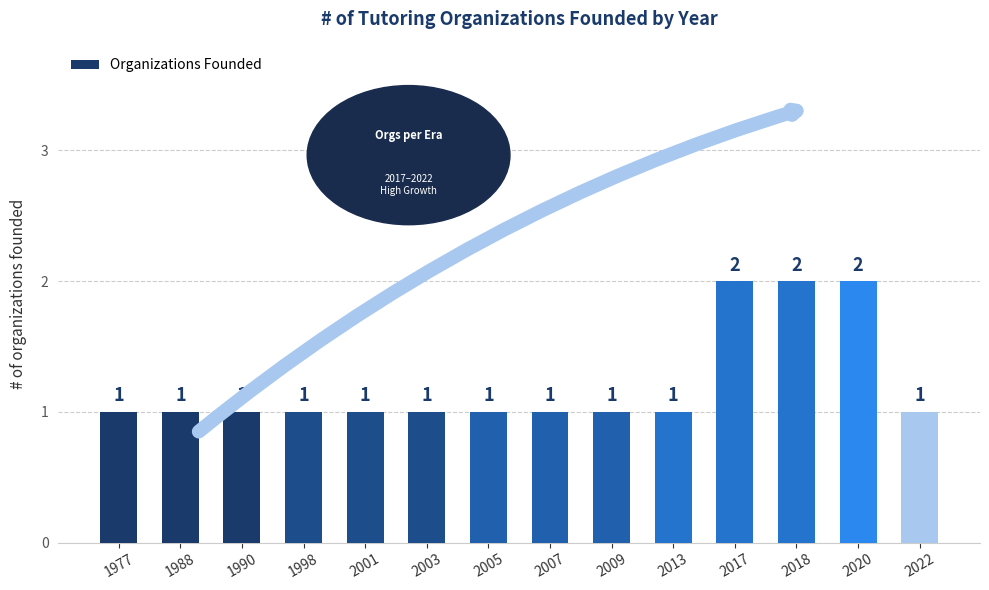

Is it true that the value at 2017 is 2?

True